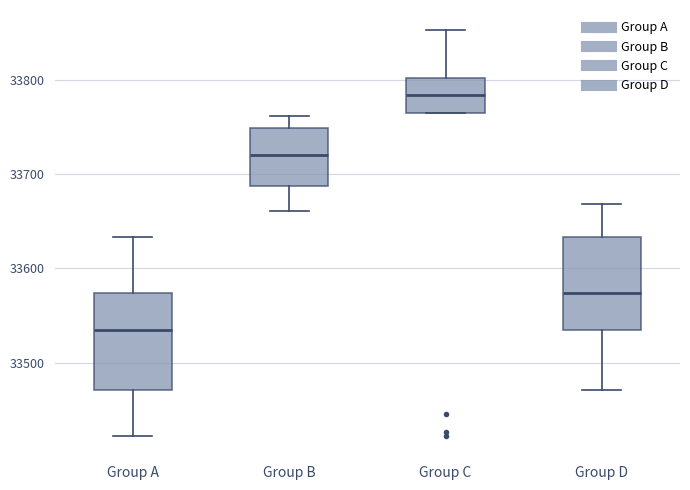

Which box has the lowest median line?

Group A